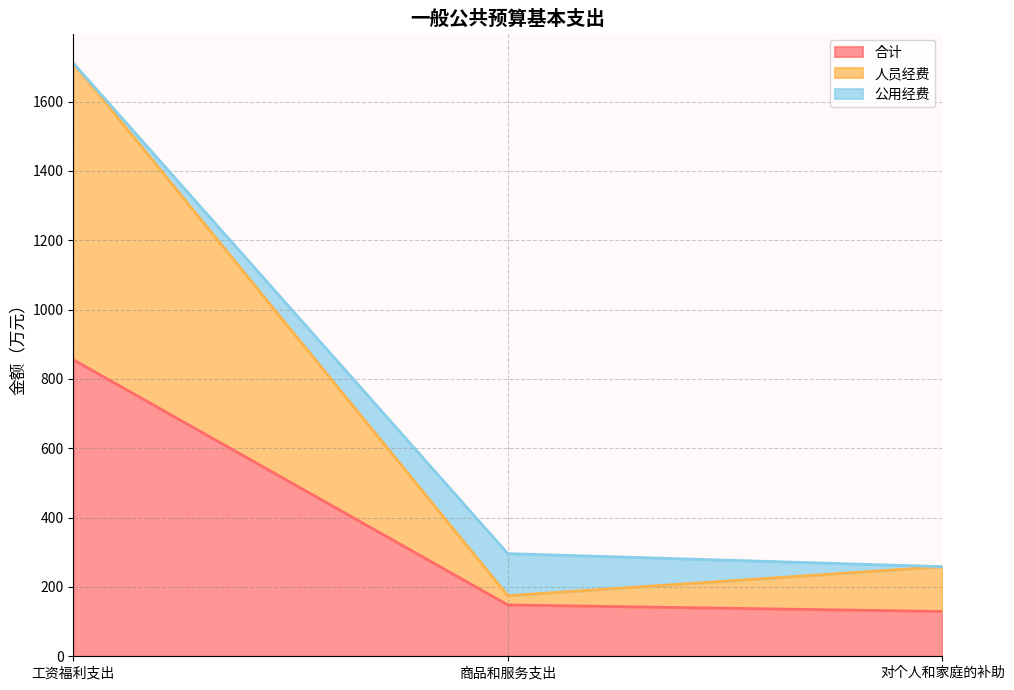

What is the minimum value for 合计?

129.3